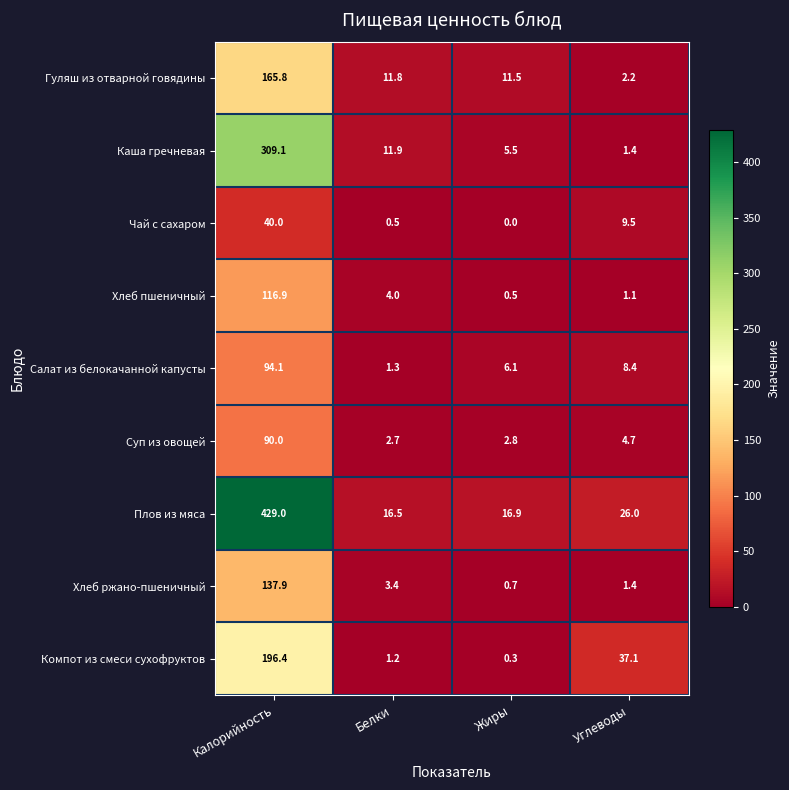

Which series changed the most between Жиры and Углеводы?

Компот из смеси сухофруктов